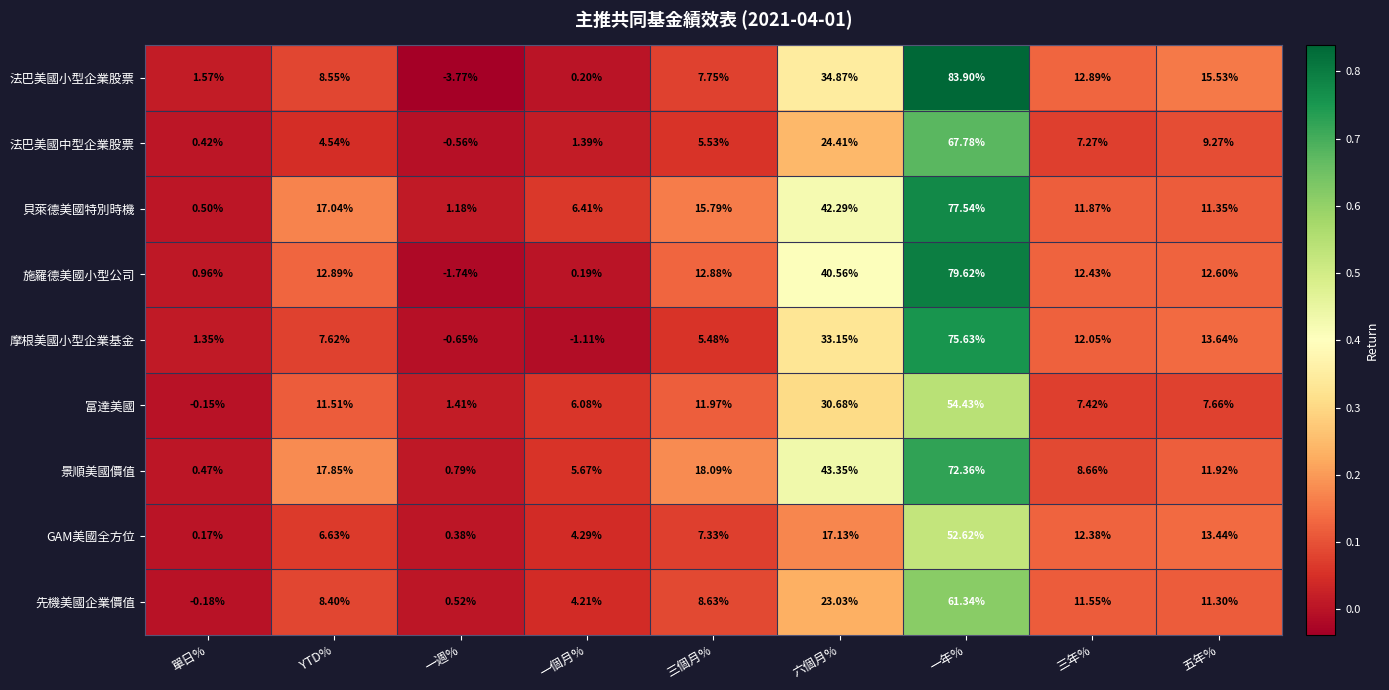

Which series changed the most between 六個月% and 三年%?

景順美國價值